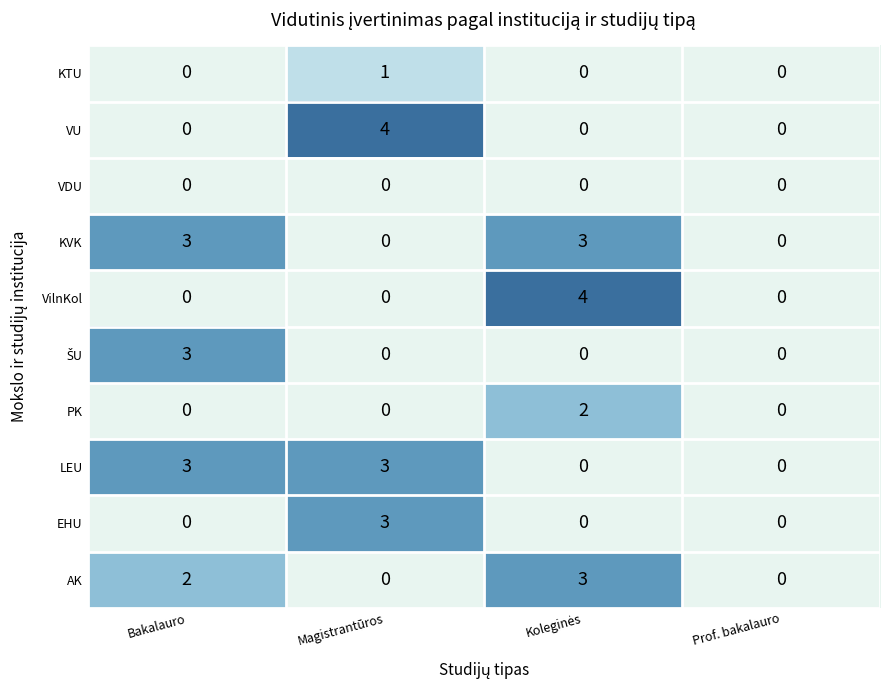

What is the total value across all series at Magistrantūros?

11